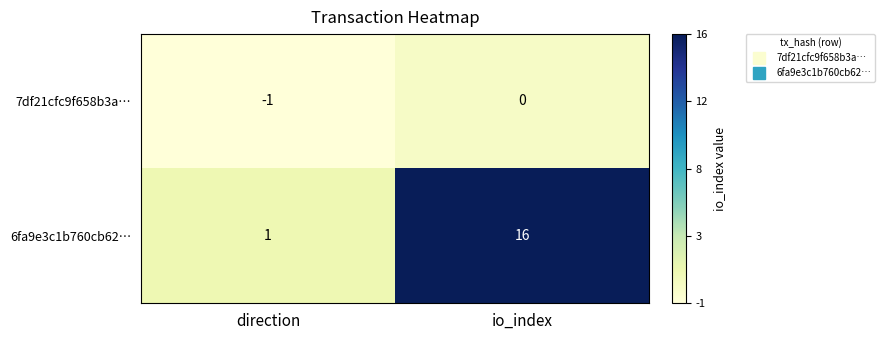

Is it true that 7df21cfc9f658b3a… equals 0 at io_index?

True